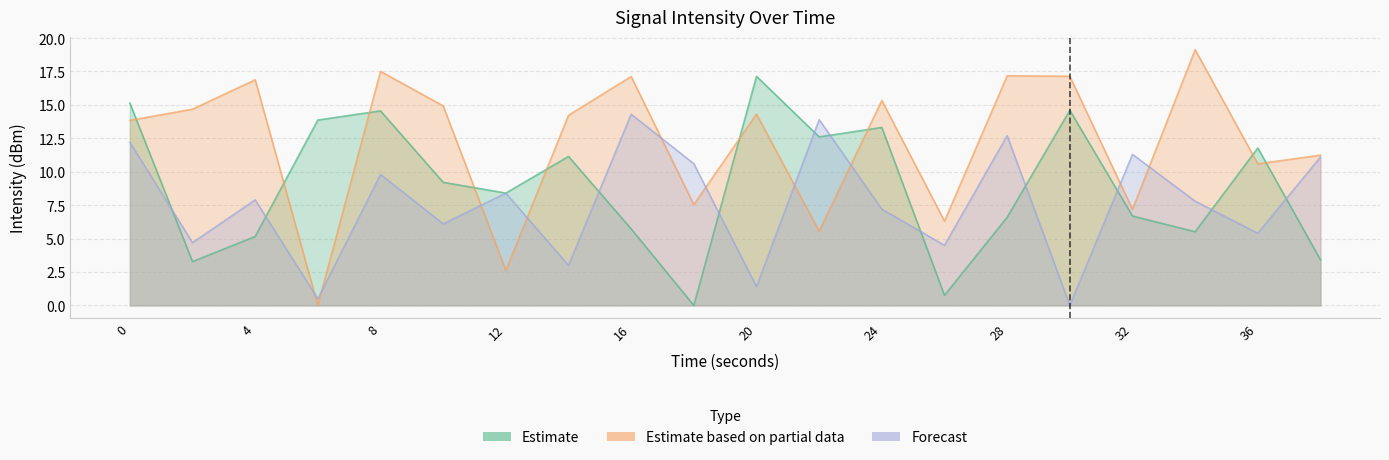

What is the difference between the second highest and second lowest values in the Forecast series?

13.4